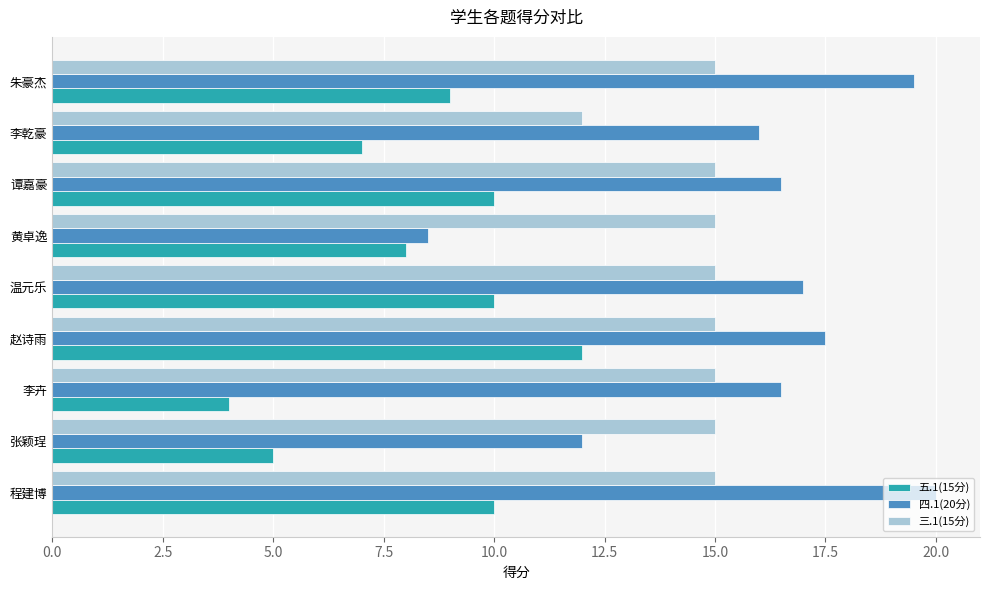

What is the difference between the second highest and second lowest values in the 四.1(20分) series?

7.5